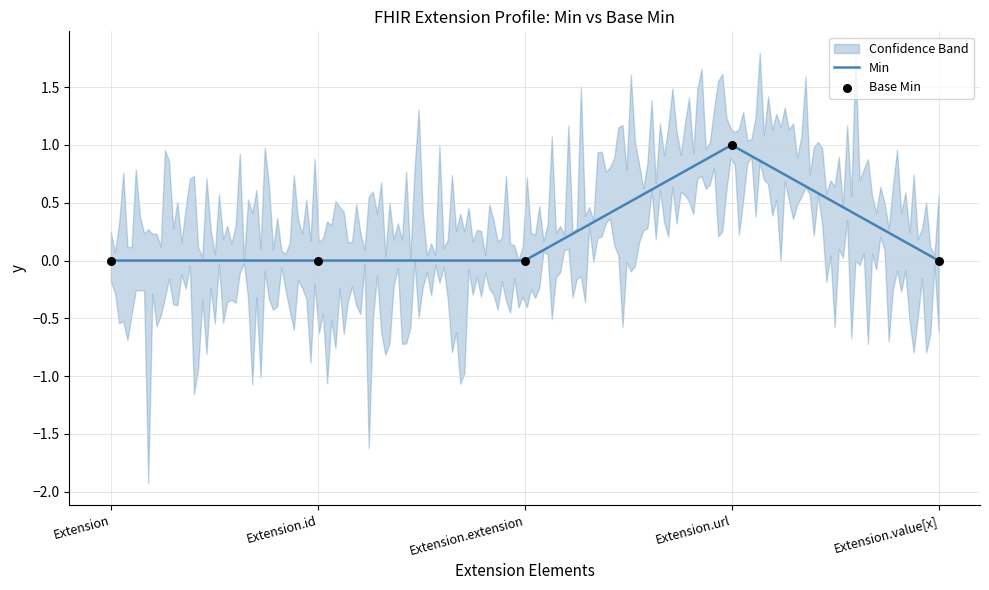

What is the change in value from Extension.url to Extension.value[x]?

-1